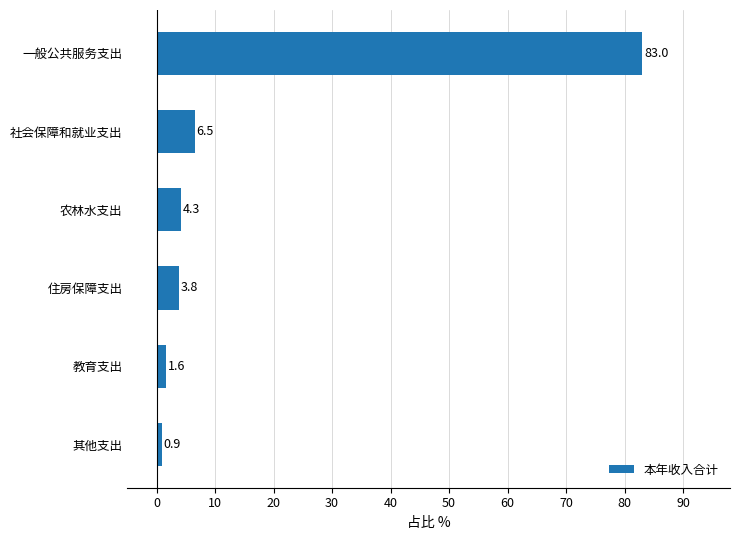

Rank the categories by value from lowest to highest.

其他支出, 教育支出, 住房保障支出, 农林水支出, 社会保障和就业支出, 一般公共服务支出